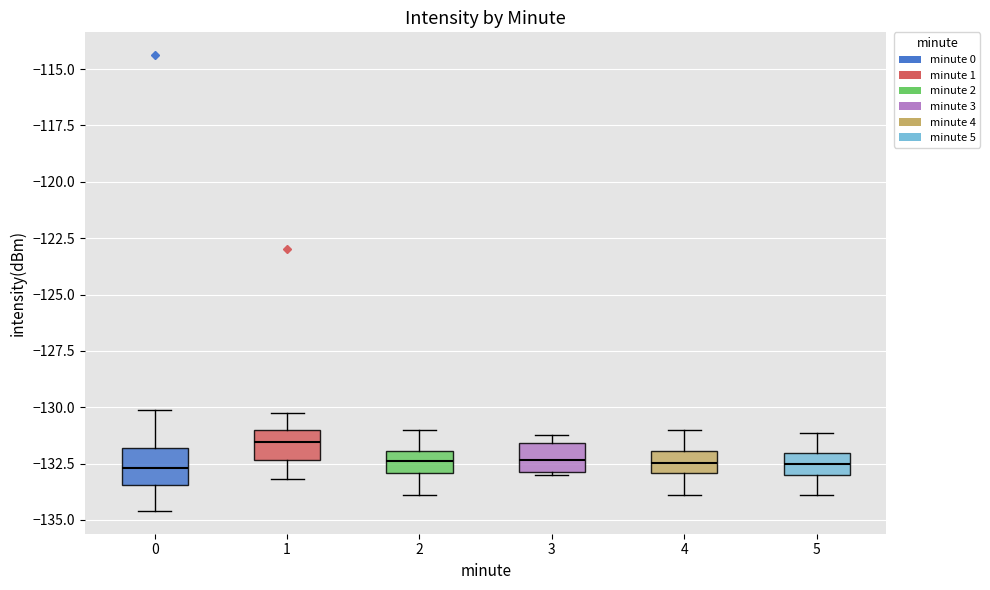

Reading left to right, transcribe this box plot: for each box, give where its median line is, the range the box spans, and where its two whiskers end, as read against the y-axis. The values are not printed on the chart, so give them approximately, as read against the axis.

0: median -132.5, box -133.5 to -132.0, whiskers -134.5 to -130.0
1: median -131.5, box -132.5 to -131.0, whiskers -133.0 to -130.0
2: median -132.5, box -133.0 to -132.0, whiskers -134.0 to -131.0
3: median -132.5, box -133.0 to -131.5, whiskers -133.0 to -131.0
4: median -132.5, box -133.0 to -132.0, whiskers -134.0 to -131.0
5: median -132.5, box -133.0 to -132.0, whiskers -134.0 to -131.0